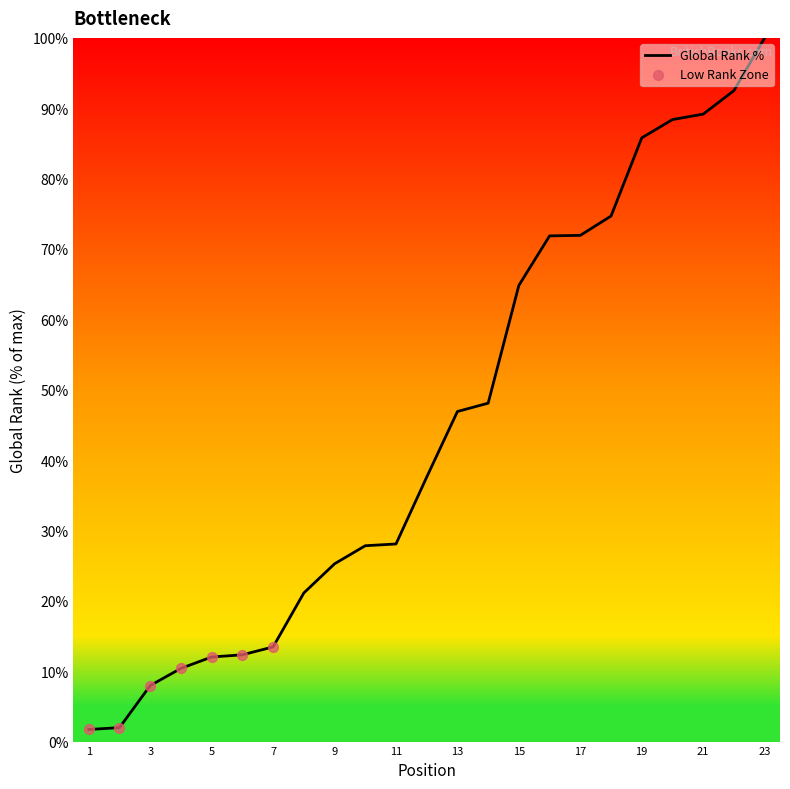

What is the difference between the maximum and minimum values?

98.3